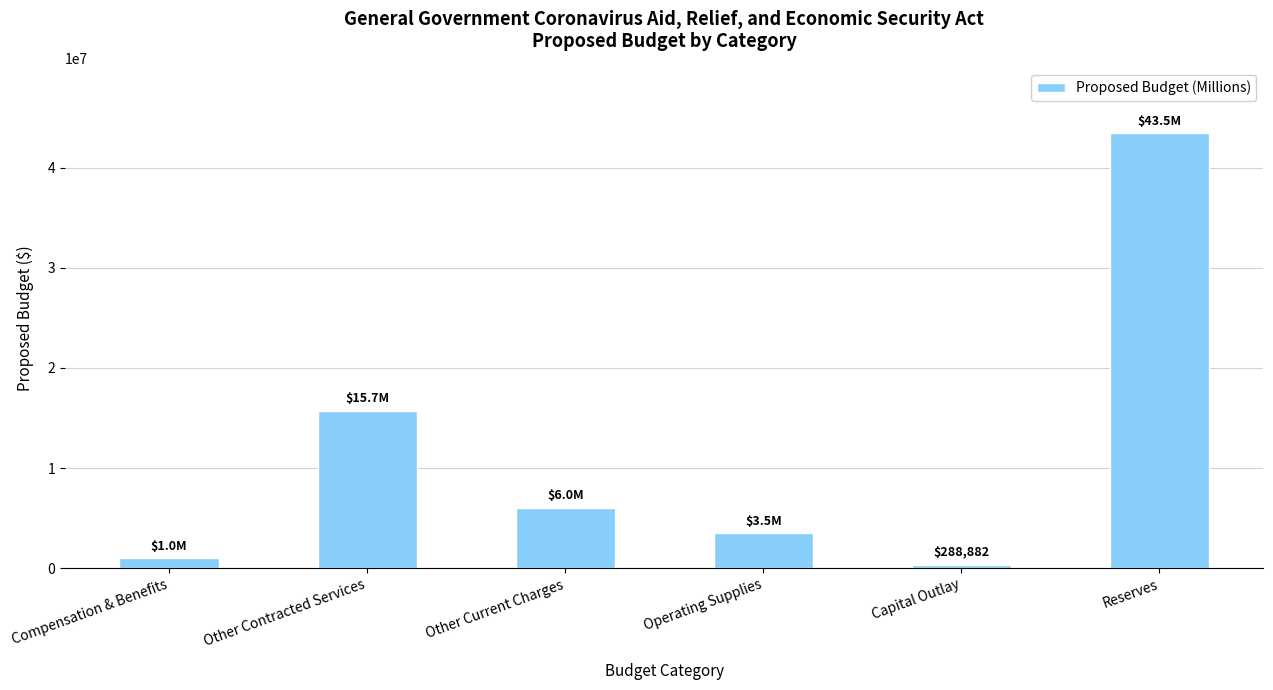

What is the ratio of the value at Other Contracted Services to the value at Compensation & Benefits?

15.7